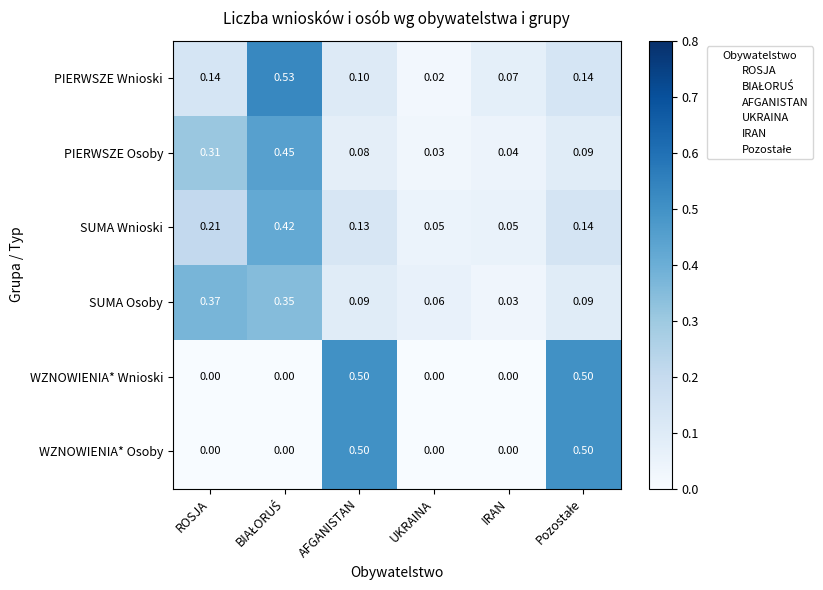

What is the maximum value shown in the chart?

0.5